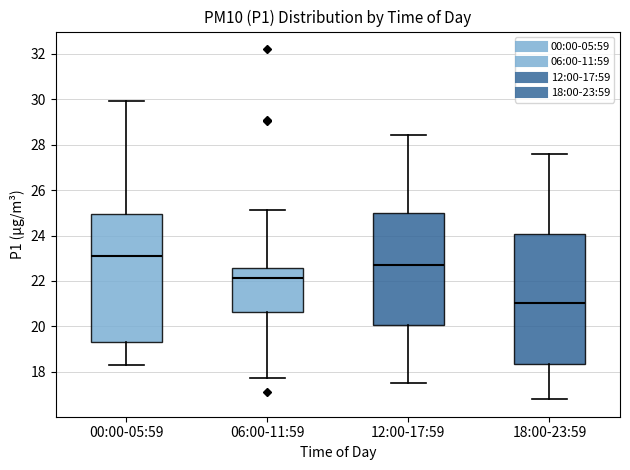

Where does the lower whisker of the box for 12:00-17:59 end on the y-axis? The values are not printed on the chart, so give them approximately, as read against the axis.

17.6